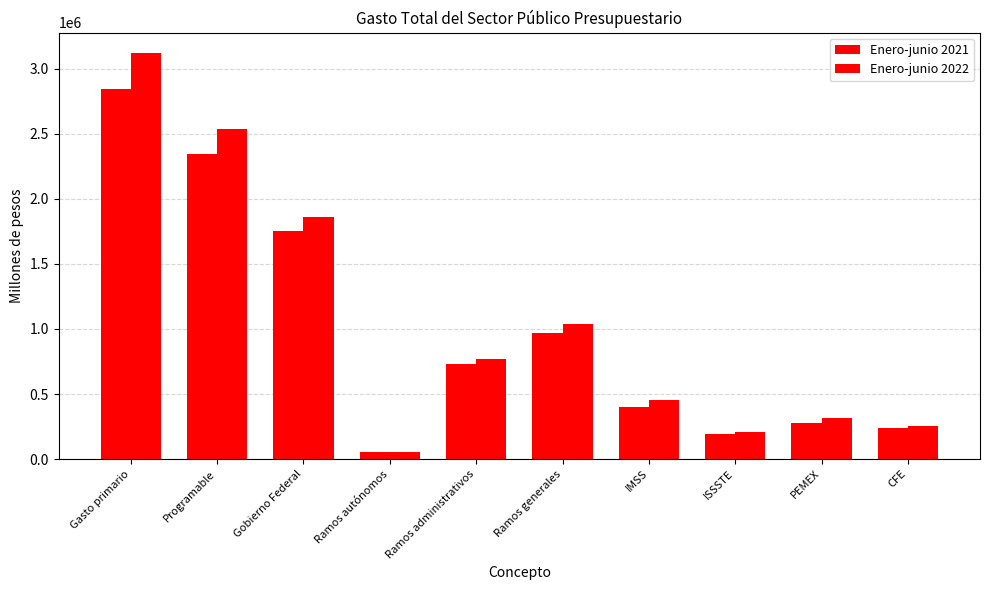

How many bars are there in total?

20